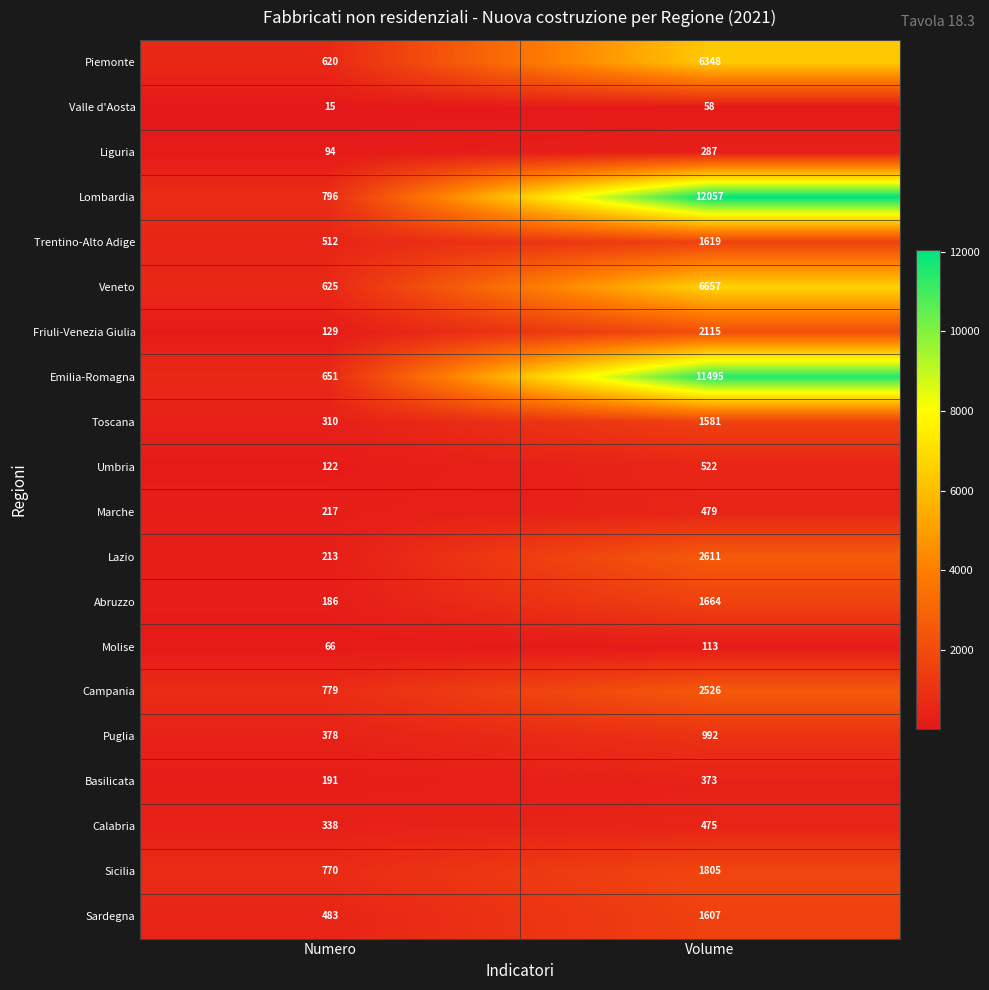

List the labels in order of Molise value, smallest first.

Numero, Volume